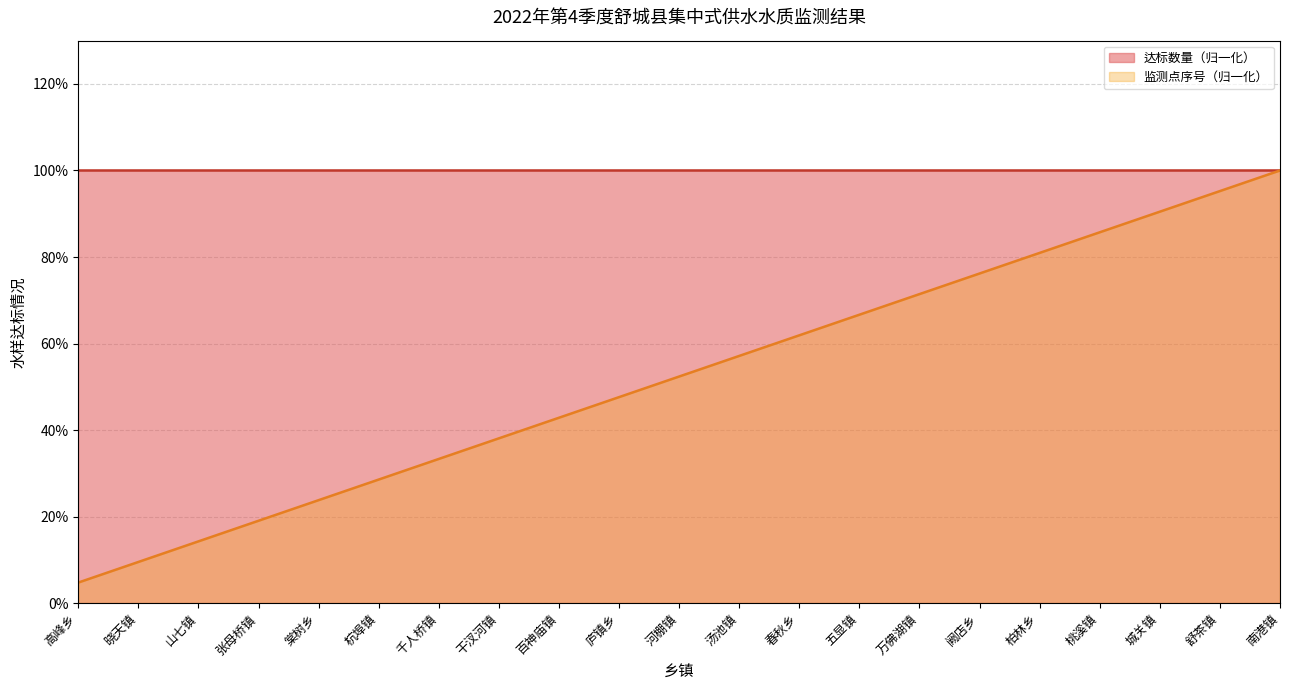

True or false: the data has more than 0 interior local peaks.

False